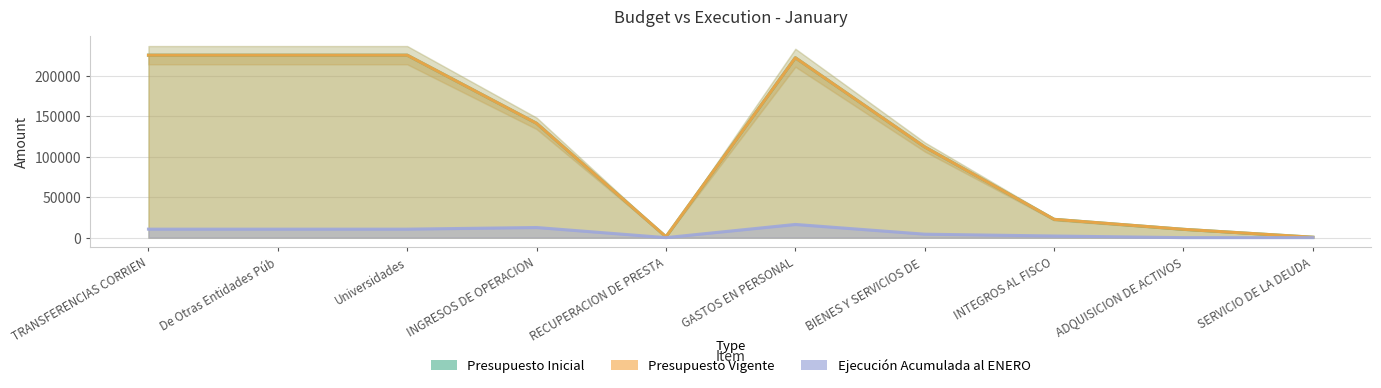

Between Universidades and GASTOS EN PERSONAL, which series saw the biggest shift?

Ejecución Acumulada al ENERO